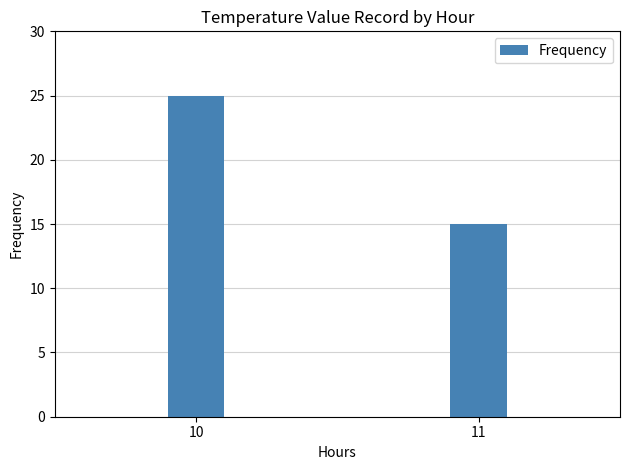

The chart shows a value of 25 at 10. True or false?

True